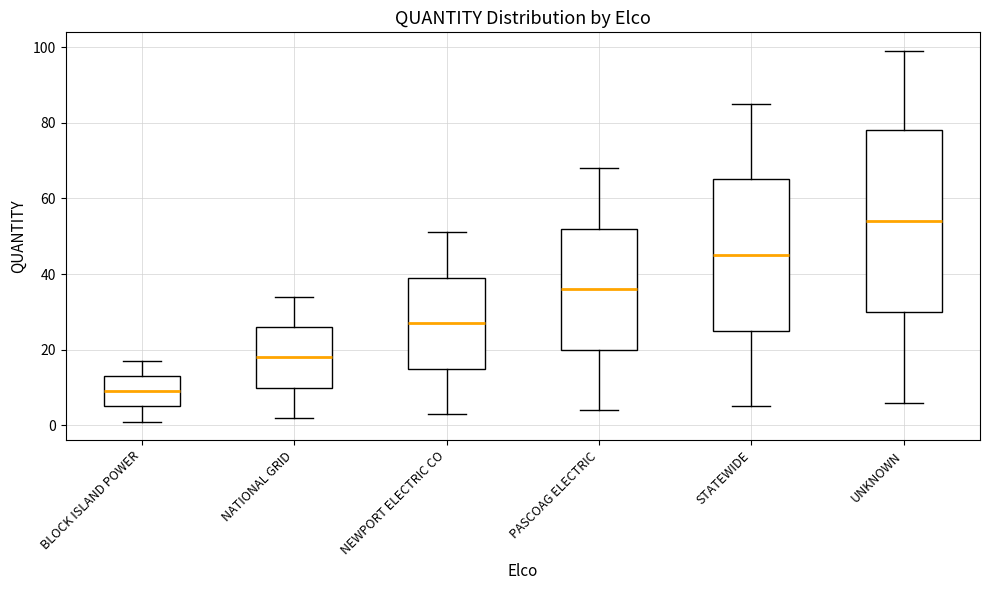

Which box has the highest median line?

UNKNOWN